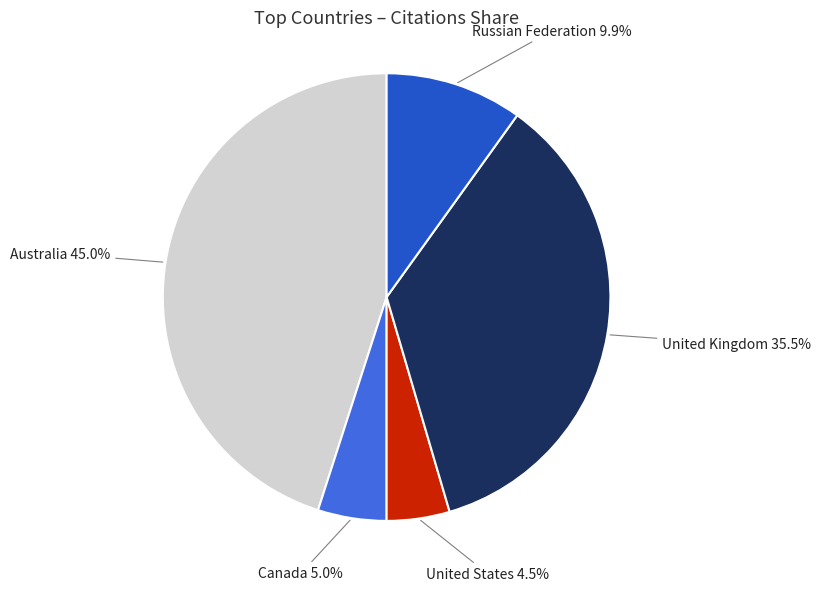

True or false: Australia accounts for 36% of the total.

False